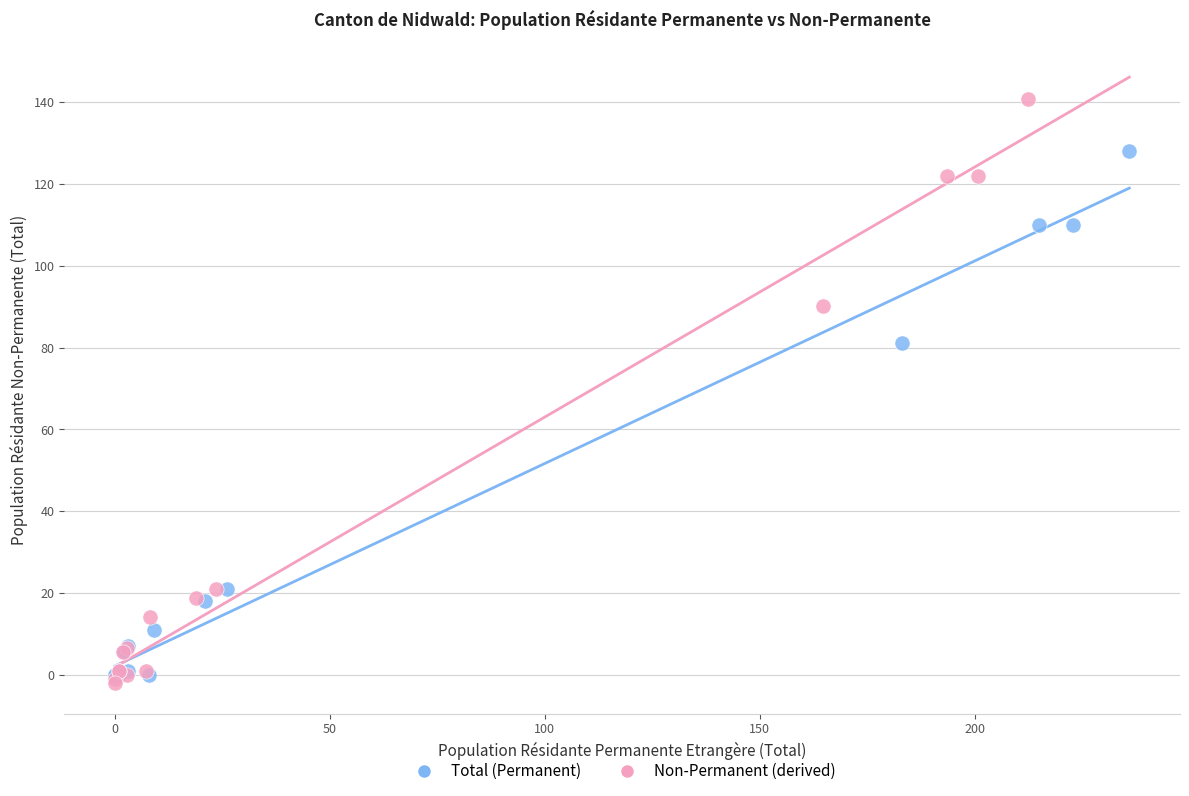

Which series reaches the maximum Y coordinate?

Non-Permanent (derived)